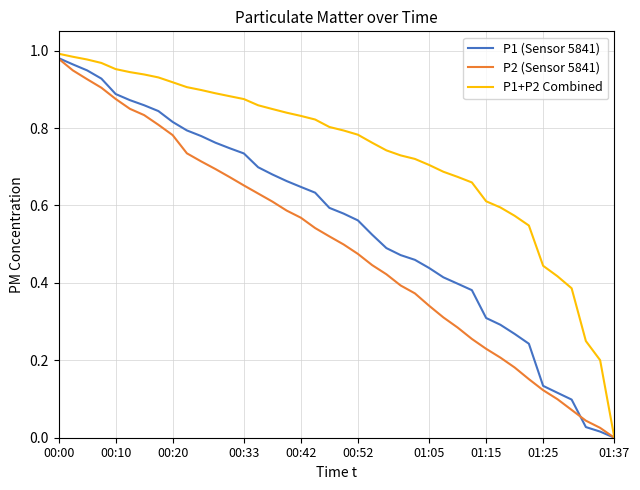

How many values in the P1 (Sensor 5841) series exceed 0?

39